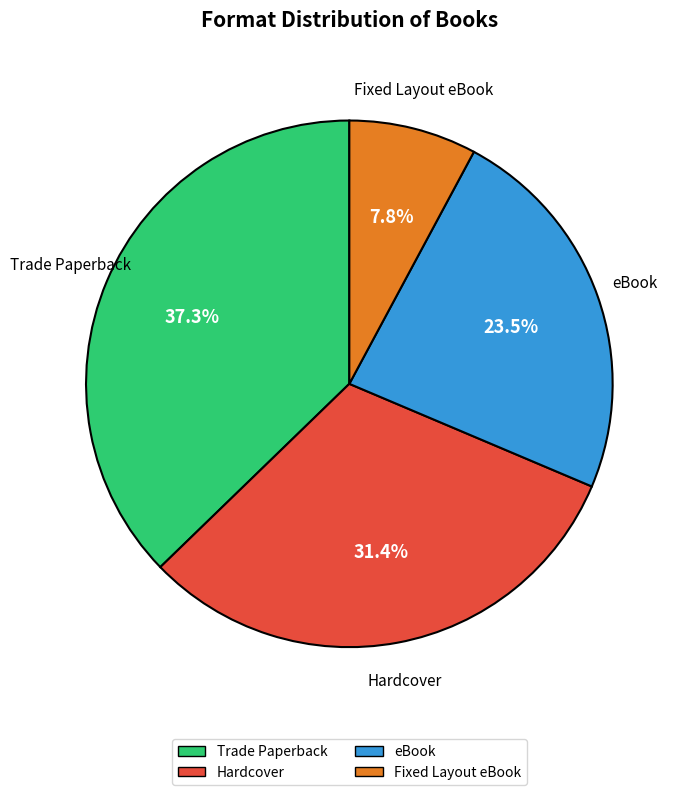

Is there any slice that represents more than half of the pie?

No